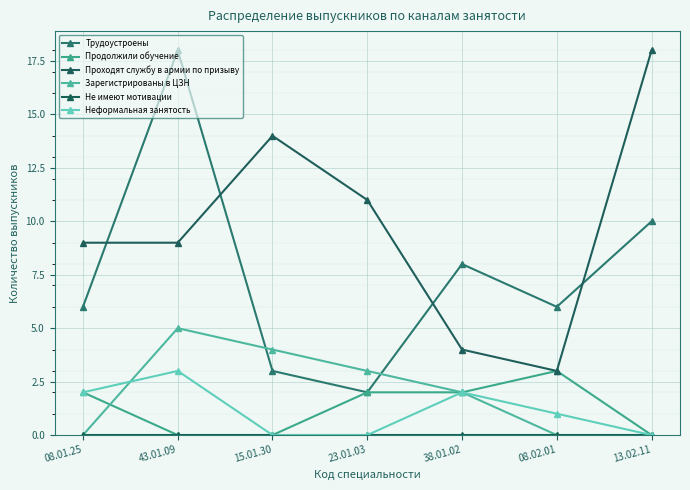

True or false: Трудоустроены has more than 0 points higher than both neighbors.

True